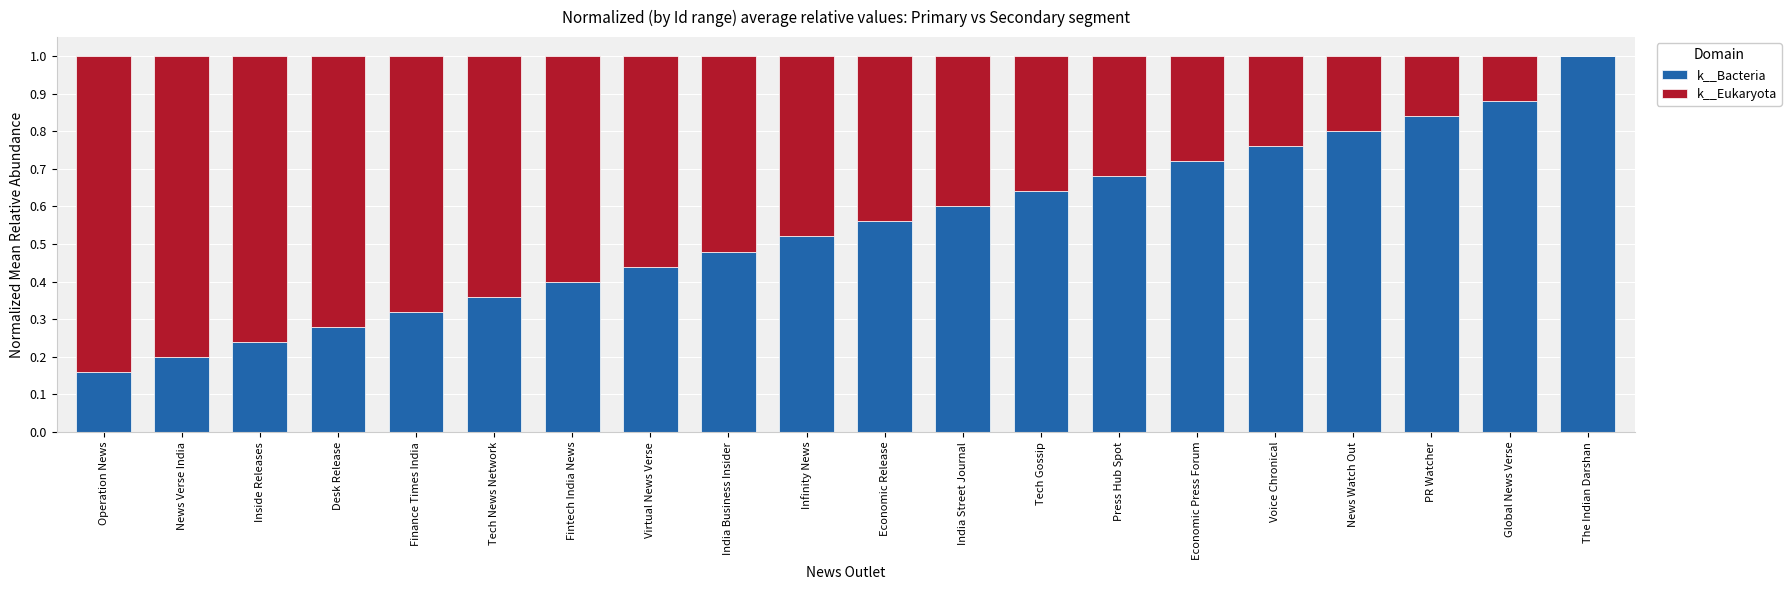

What is the sum of the k__Bacteria values at India Street Journal and Economic Release?

1.2